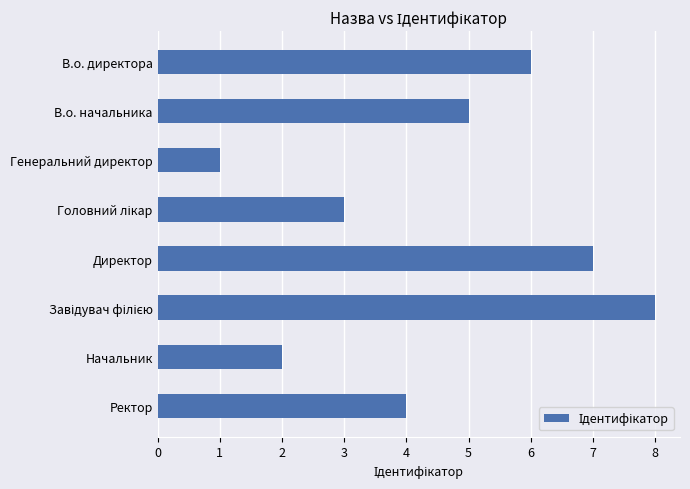

What is the difference between the second highest and second lowest values?

5